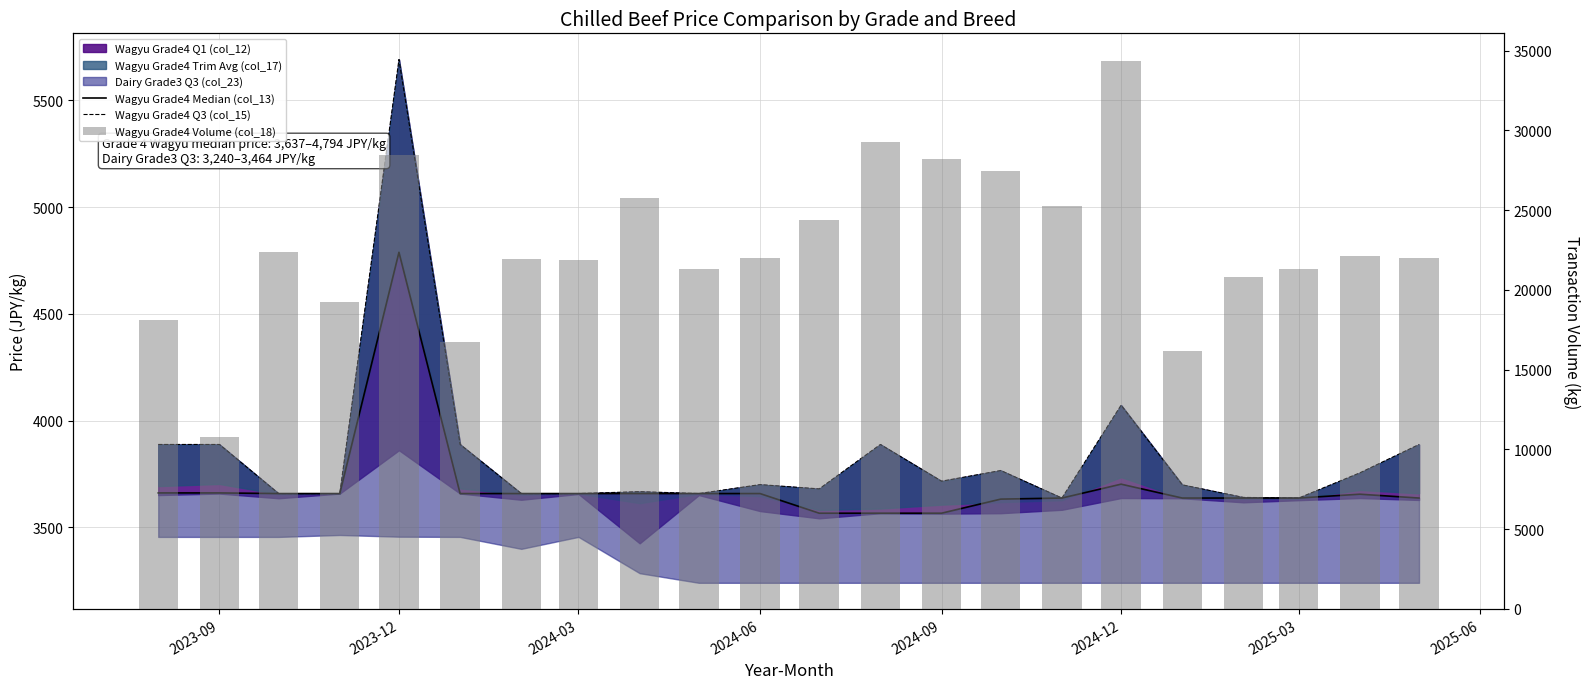

Is the value of Wagyu Grade4 Q3 (col_15) at 2025-06 greater than the value of Wagyu Grade4 Volume (col_18) at 12?

No